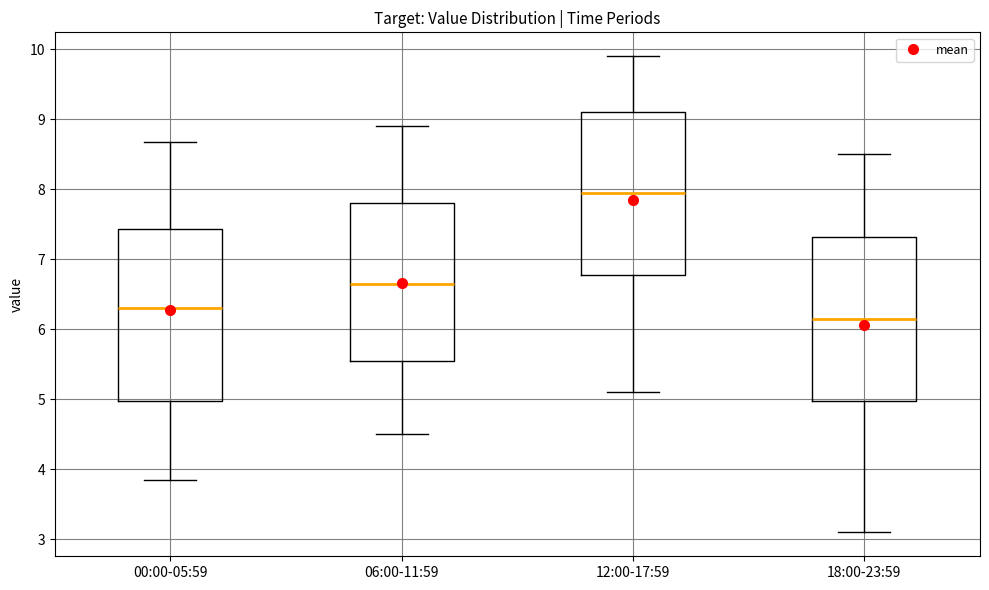

Reading left to right, read every box against the y-axis: the position of its median line, the range the box covers, and the ends of its whiskers. The values are not printed on the chart, so give them approximately, as read against the axis.

00:00-05:59: median 6.3, box 5.0 to 7.4, whiskers 3.9 to 8.7
06:00-11:59: median 6.7, box 5.6 to 7.8, whiskers 4.5 to 8.9
12:00-17:59: median 8.0, box 6.8 to 9.1, whiskers 5.1 to 9.9
18:00-23:59: median 6.2, box 5.0 to 7.3, whiskers 3.1 to 8.5